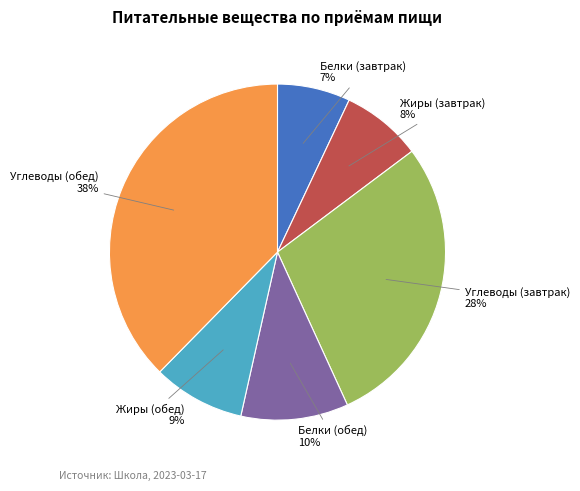

Is there any slice that represents more than half of the pie?

No